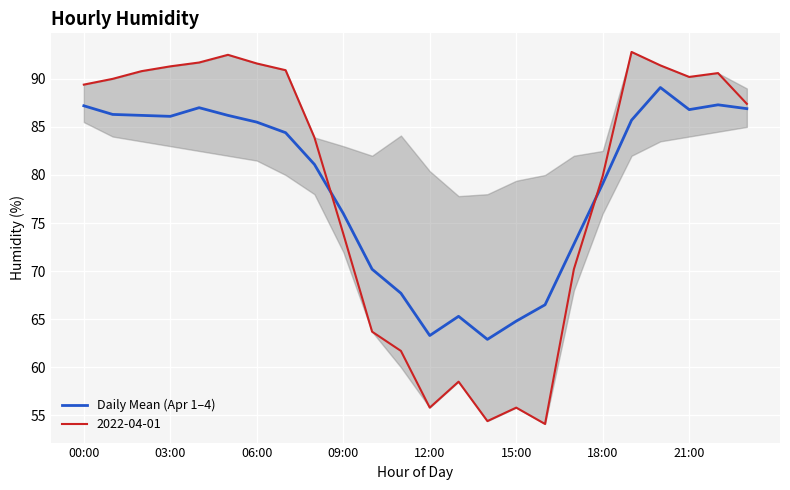

How many data points are less than 85?

12